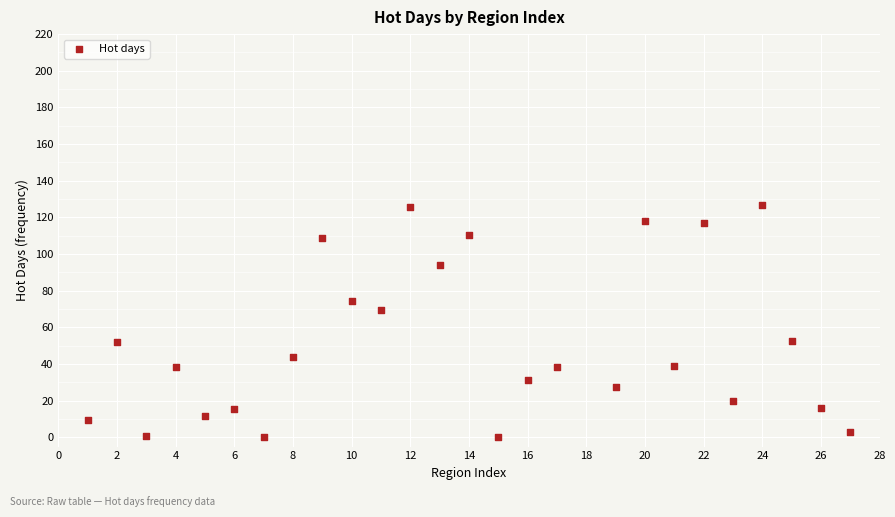

What is the range of Y values (max minus min)?

126.9